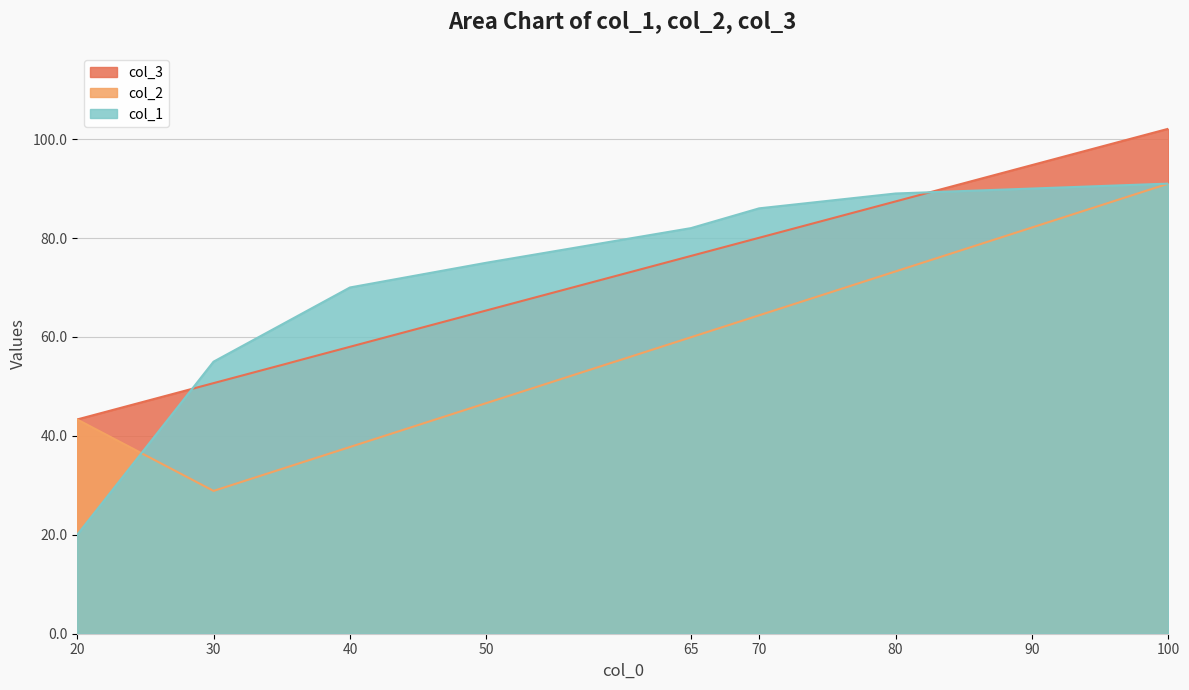

How many data points does each series have?

9